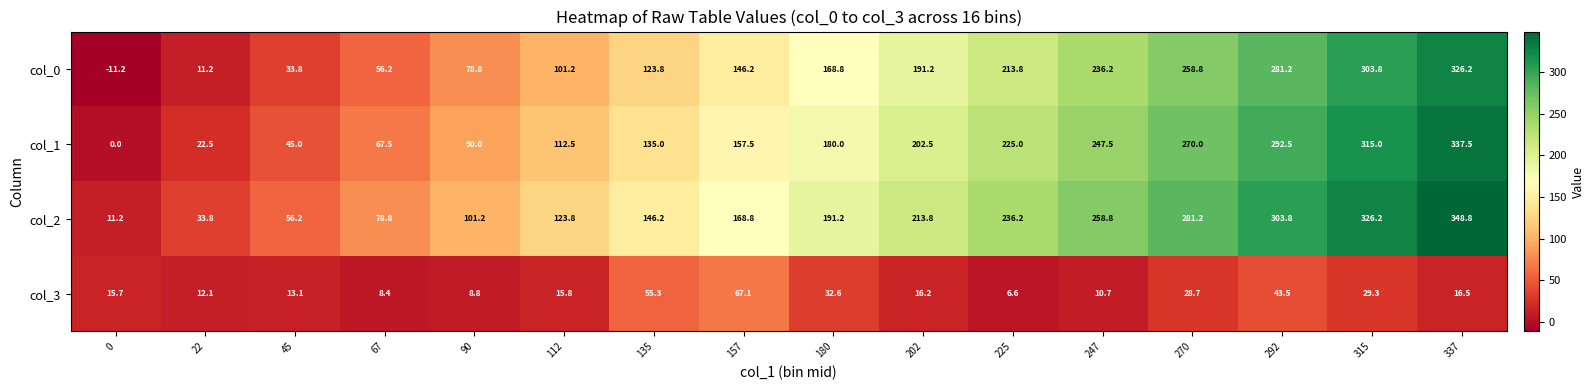

Count the number of data series in this chart.

4